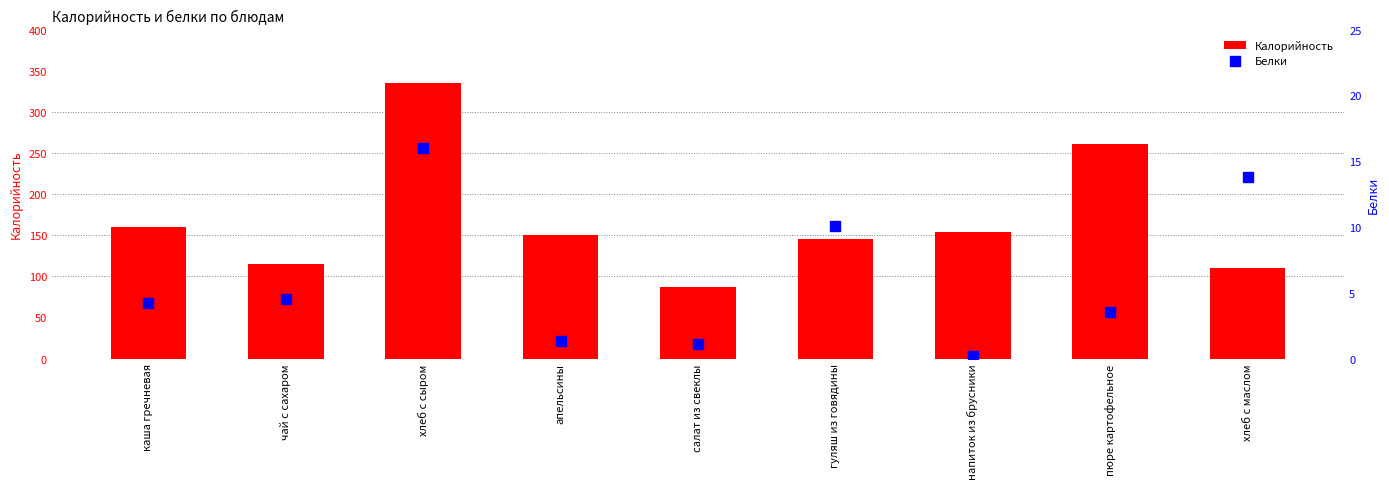

What are all the series names shown in the legend?

Калорийность, Белки